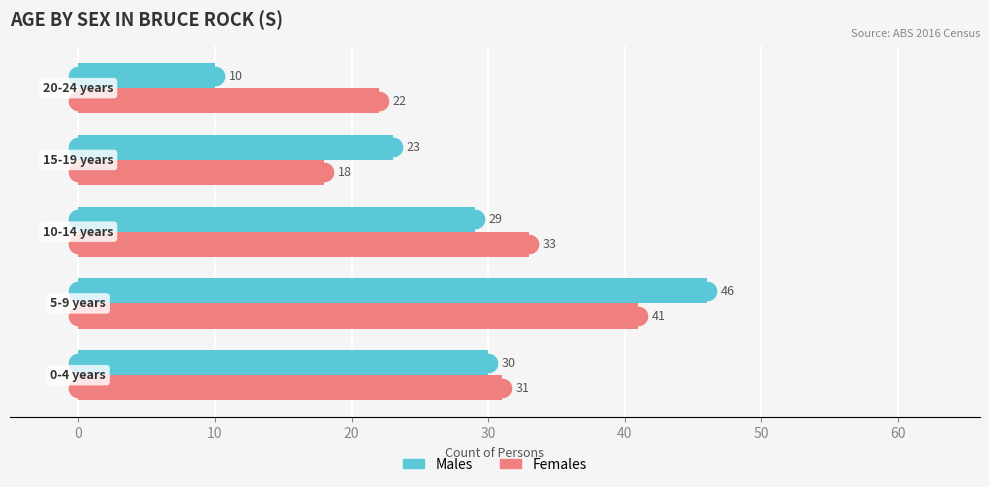

Which series has the largest total across all categories?

Females